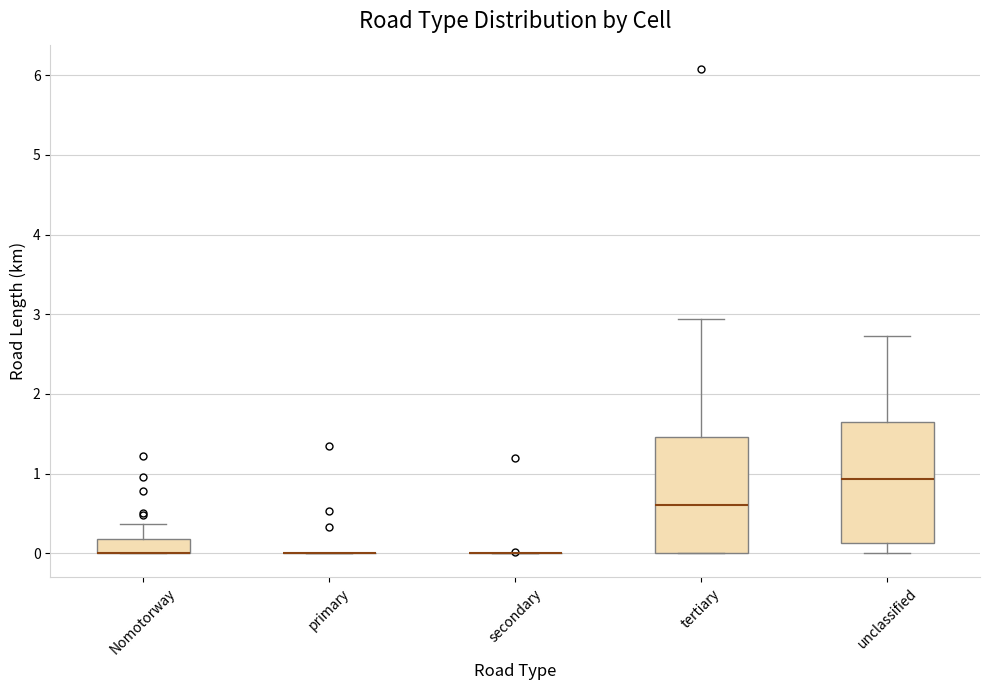

Reading left to right, transcribe this box plot: for each box, give where its median line is, the range the box spans, and where its two whiskers end, as read against the y-axis. The values are not printed on the chart, so give them approximately, as read against the axis.

Nomotorway: median 0.0 (drawn on the box's lower edge), box 0.0 to 0.2, whiskers 0.0 to 0.4
primary: box collapsed to a line at 0.0, whiskers 0.0 to 0.0
secondary: box collapsed to a line at 0.0, whiskers 0.0 to 0.0
tertiary: median 0.6, box 0.0 to 1.5, whiskers 0.0 to 2.9
unclassified: median 0.9, box 0.1 to 1.6, whiskers 0.0 to 2.7